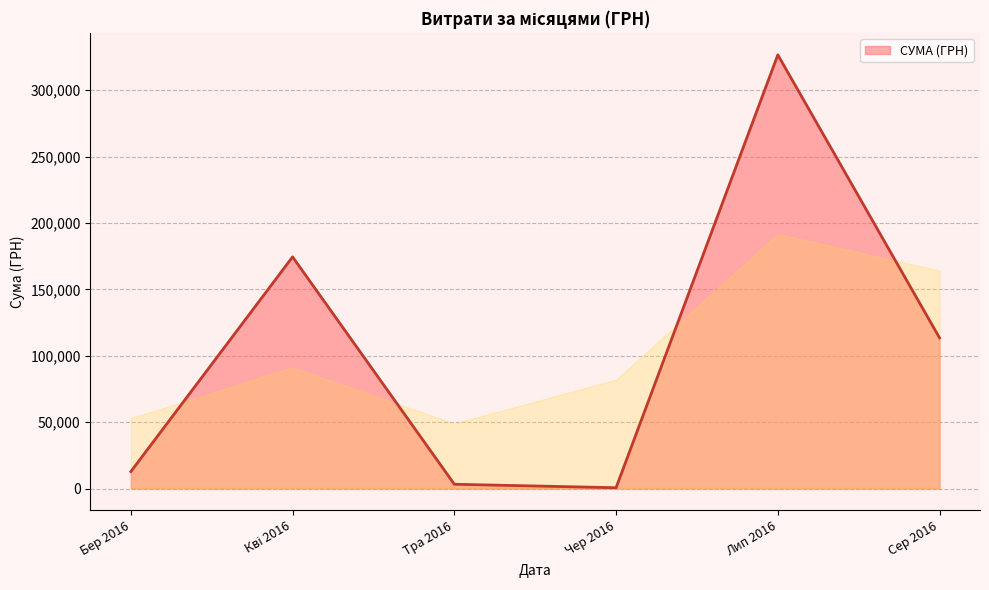

True or false: there are more than 0 points higher than both neighbors.

True